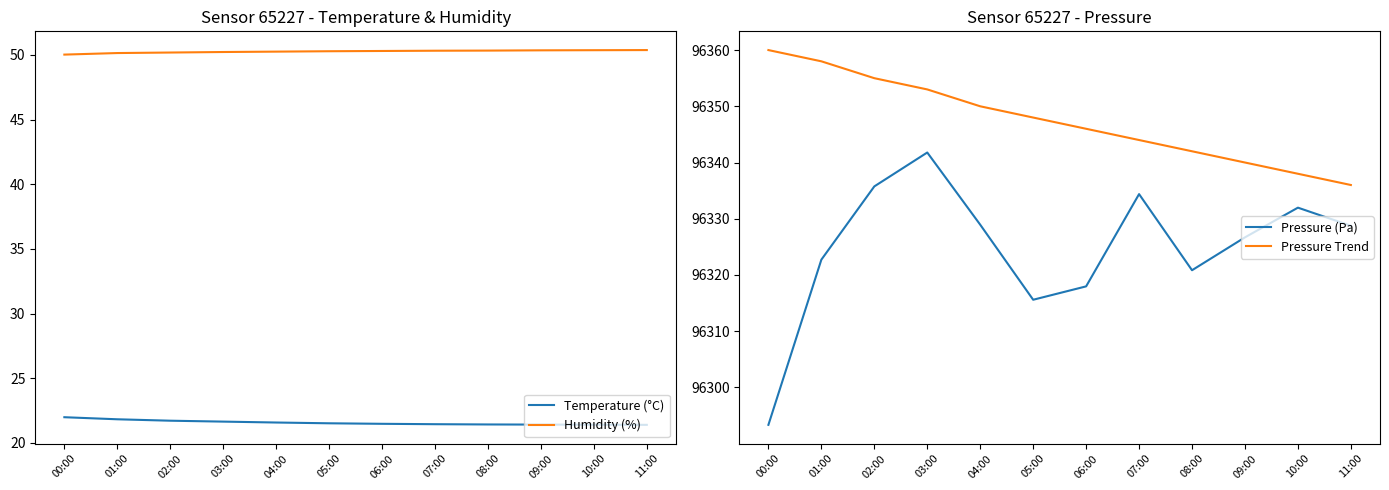

At how many categories does at least one series exceed 3034?

12